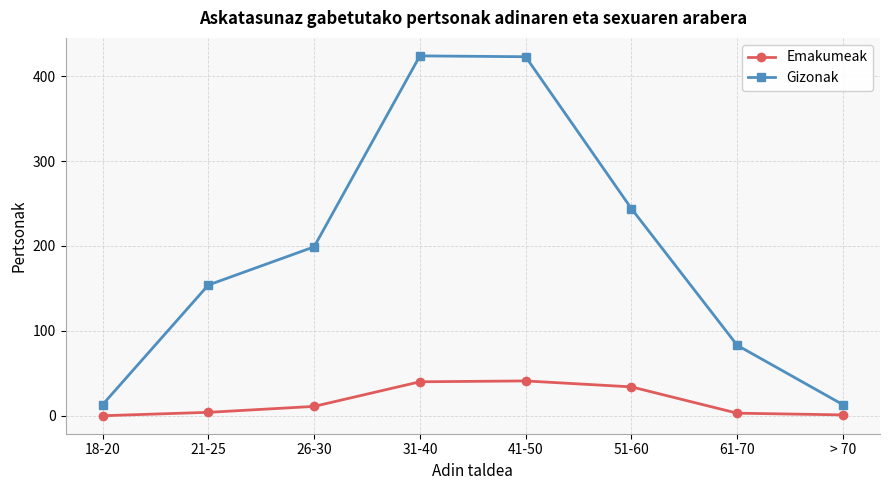

What is the difference between the second highest and minimum values in the Gizonak series?

410